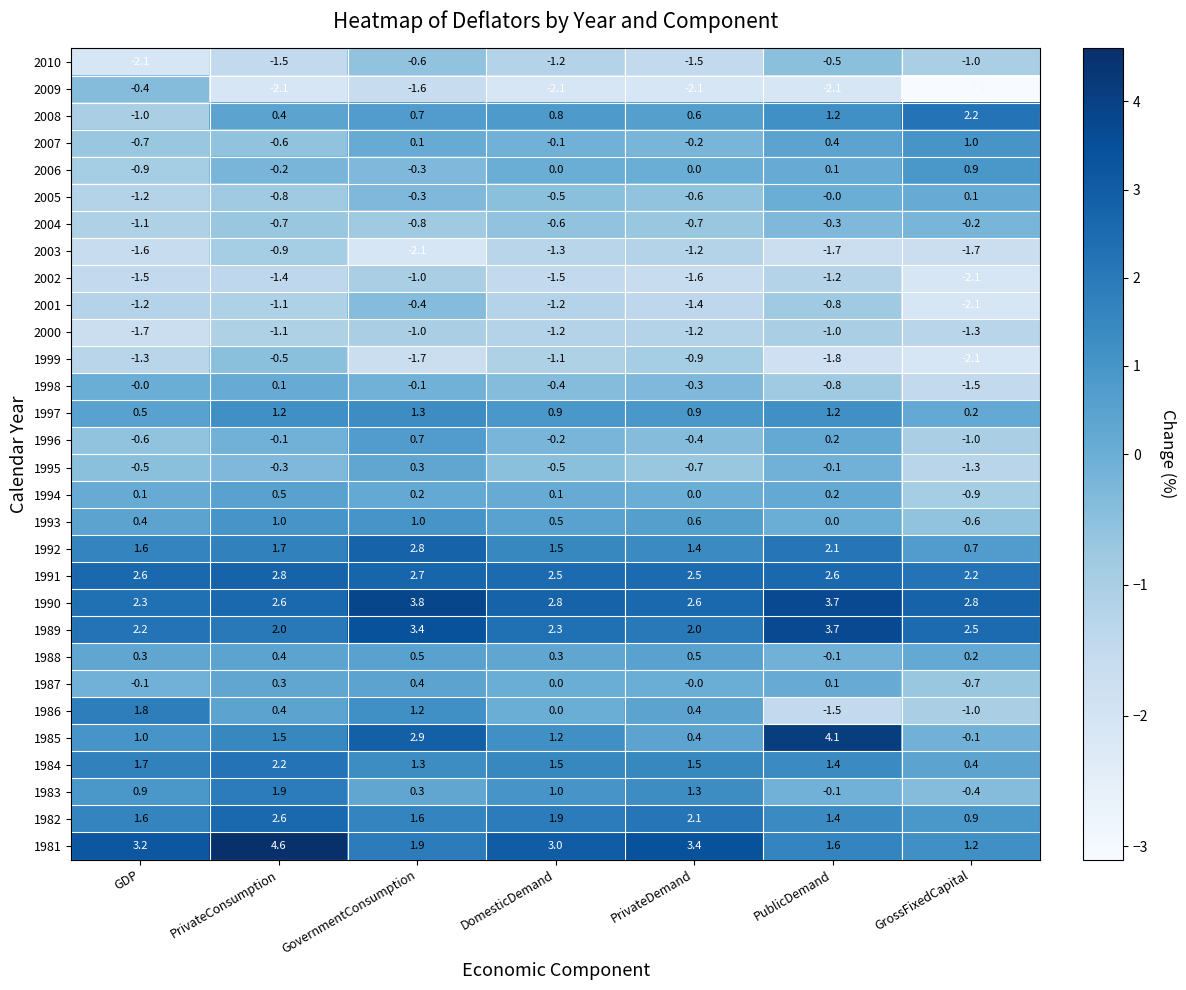

What is the minimum value shown in the chart?

-3.1